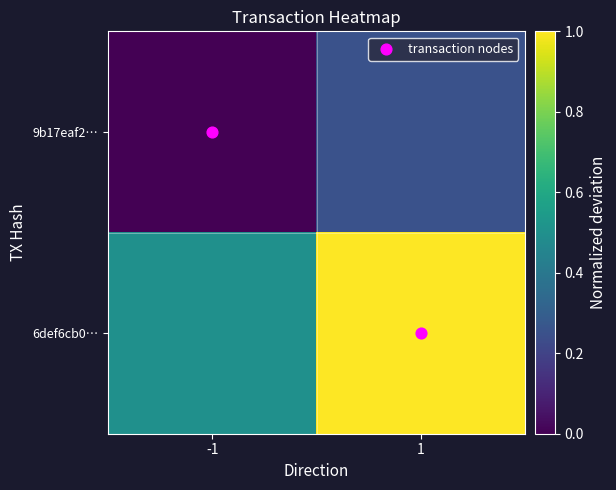

At which category is the sum across all series the highest?

1